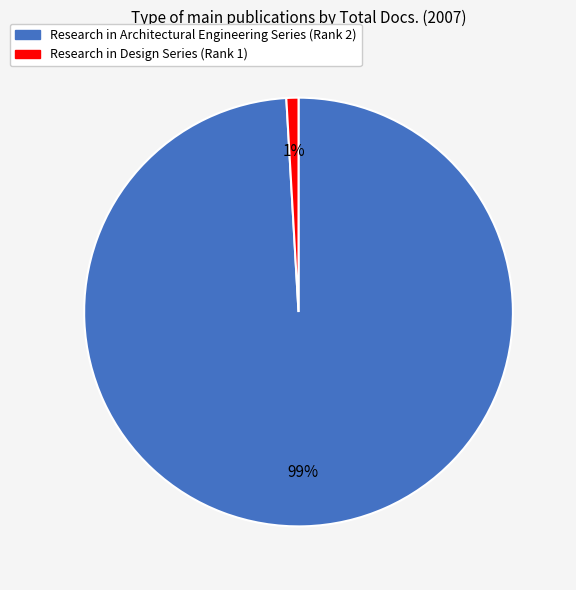

What is the smallest slice in the pie chart?

Research in Design Series (Rank 1)